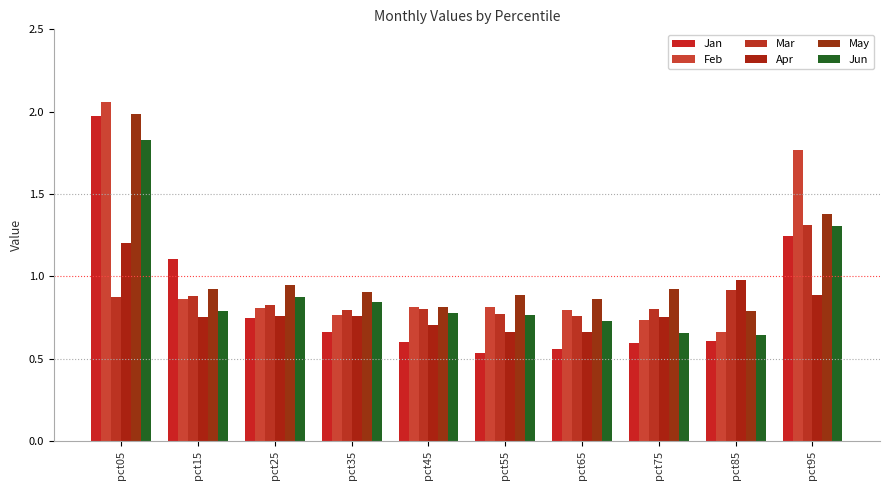

What is the sum of all Apr values?

8.1